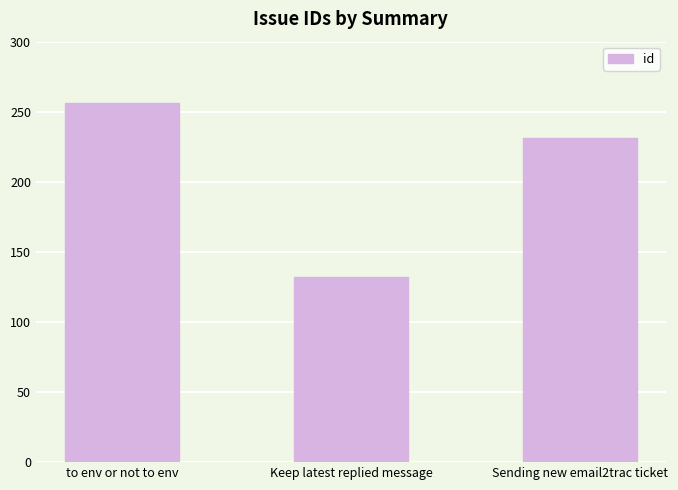

Where does the data first go above 231?

to env or not to env